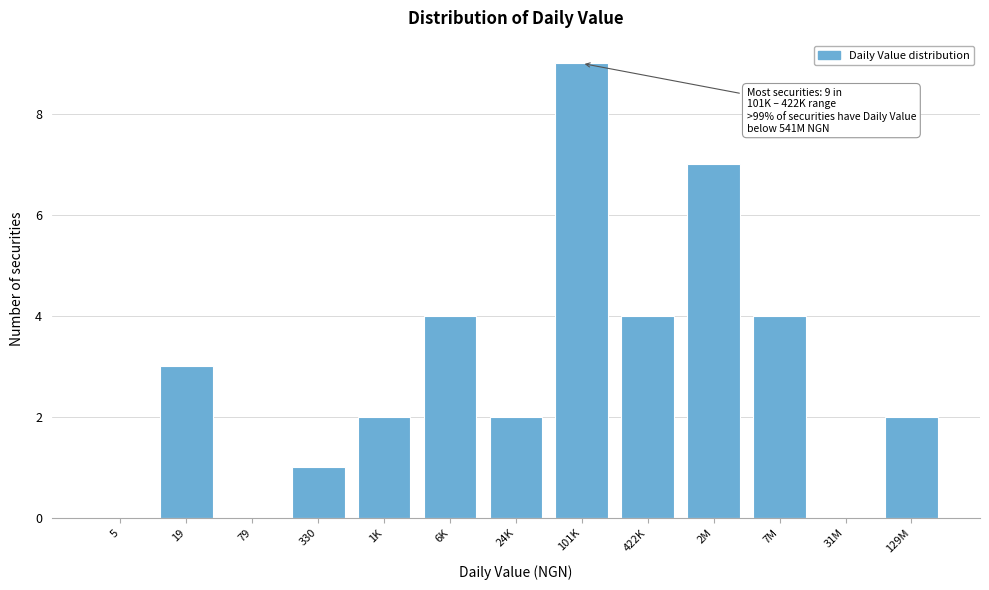

Reading left to right, extract all data points from this chart.

5=0	19=3	79=0	330=1	1K=2	6K=4	24K=2	101K=9	422K=4	2M=7	7M=4	31M=0	129M=2